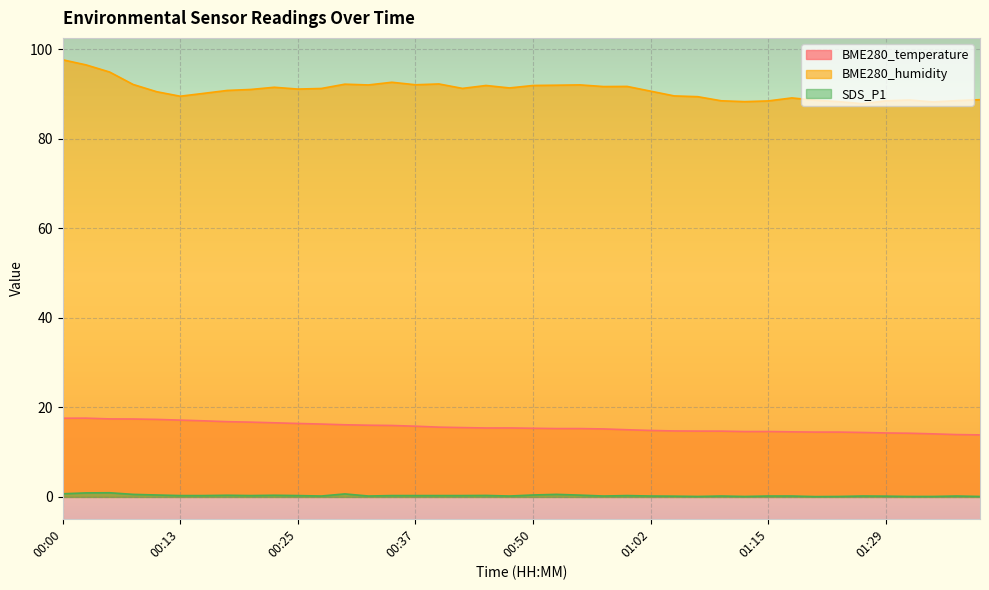

How many lines are shown in the chart?

3